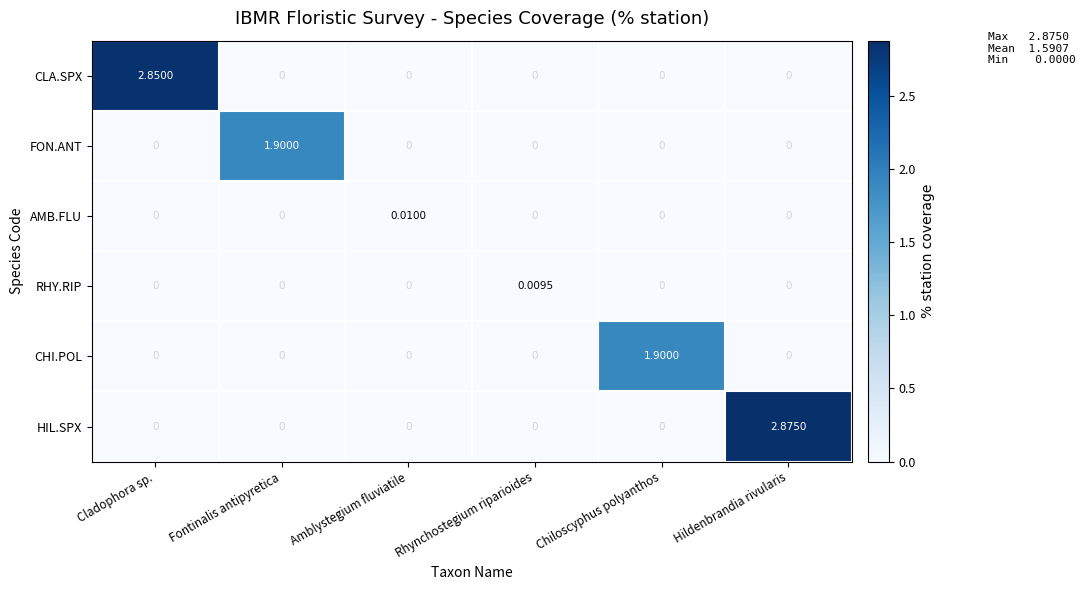

Count the number of data series in this chart.

6